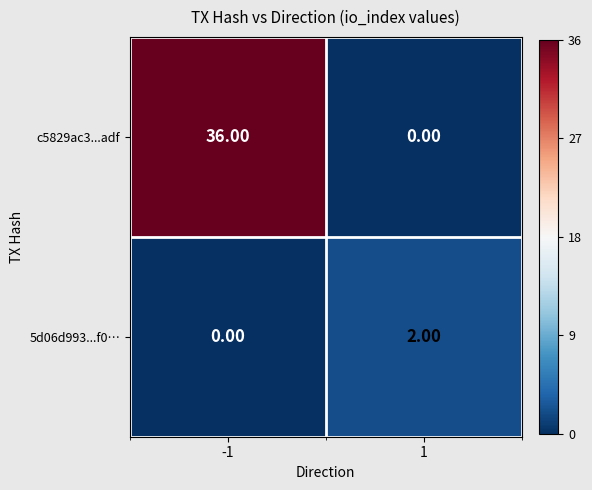

Count the number of data series in this chart.

2